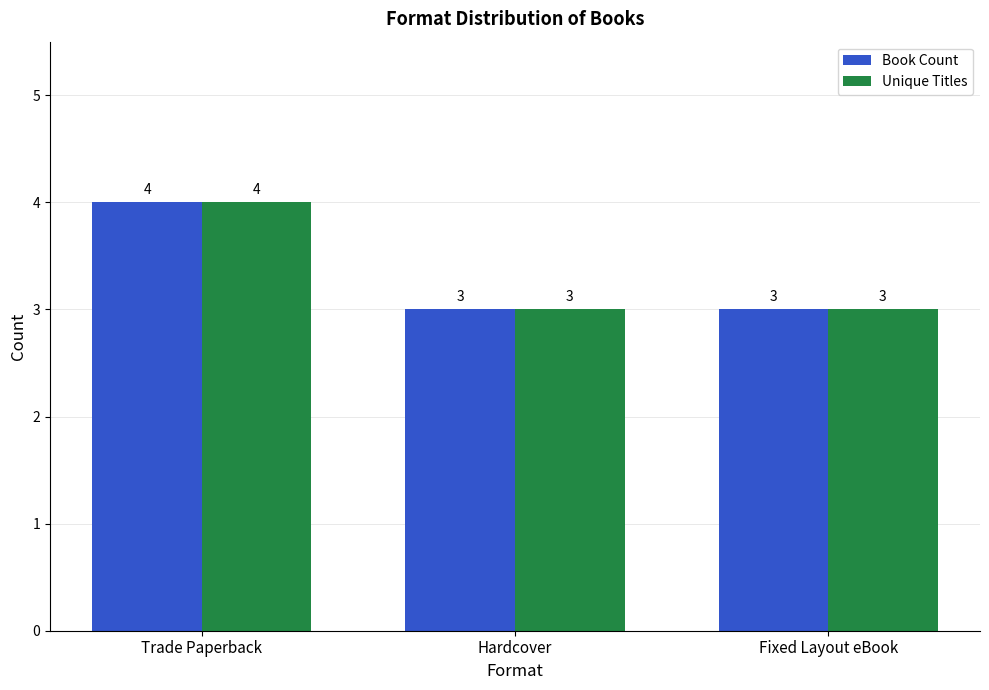

At which category is the sum across all series the highest?

Trade Paperback